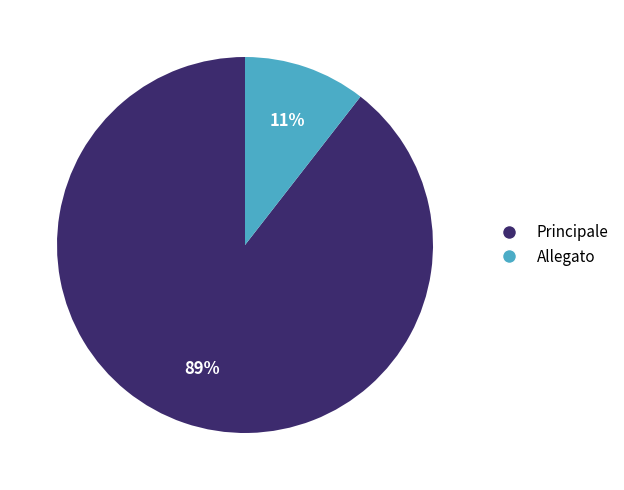

Is Principale the majority of the pie?

Yes